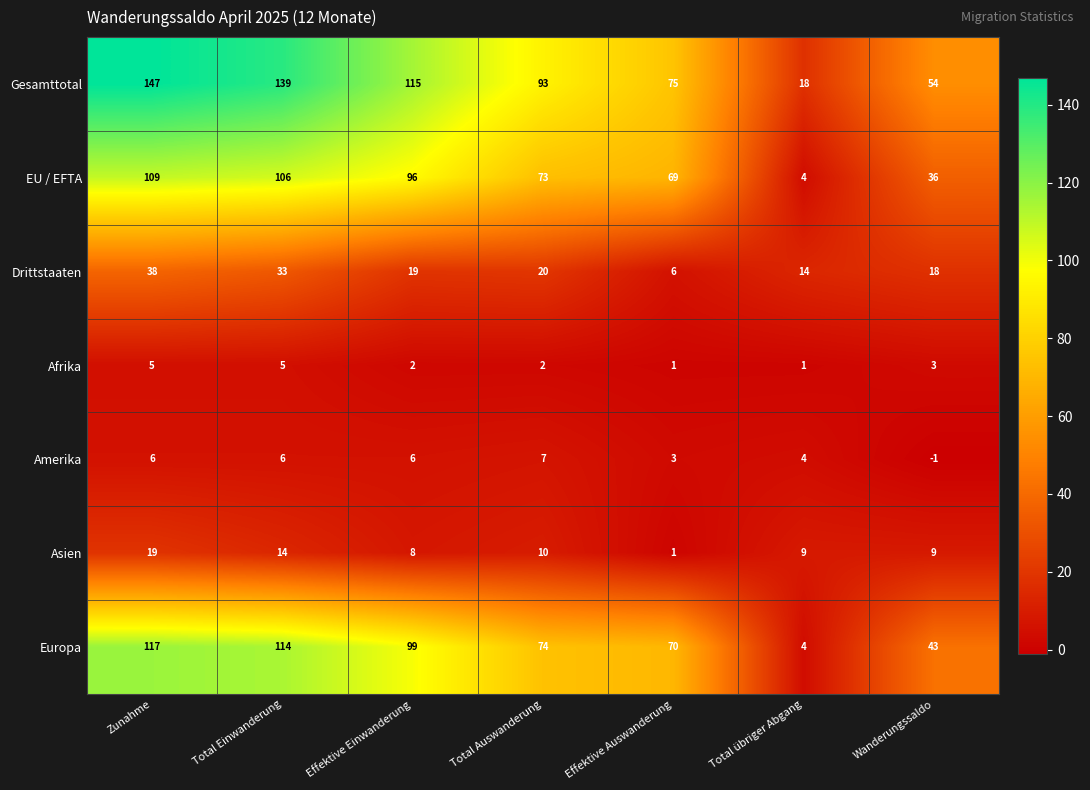

What is the lowest value of the Gesamttotal series?

18